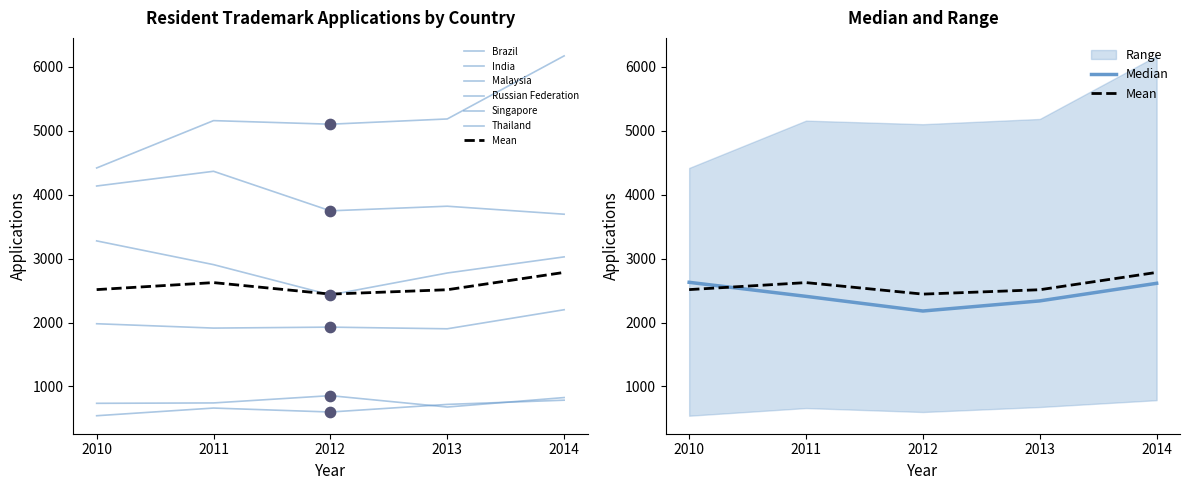

Which series contains the highest Y value?

India